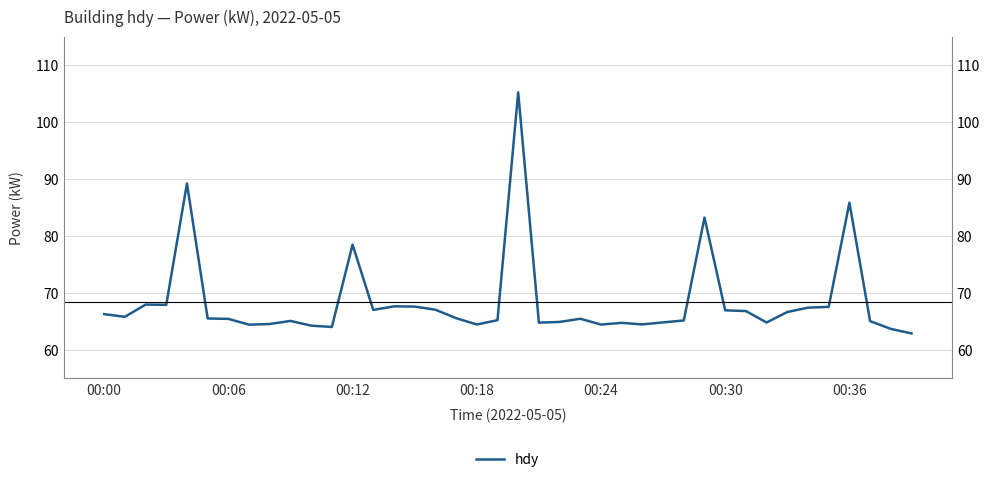

True or false: the data shows 98.3 at 27.

False